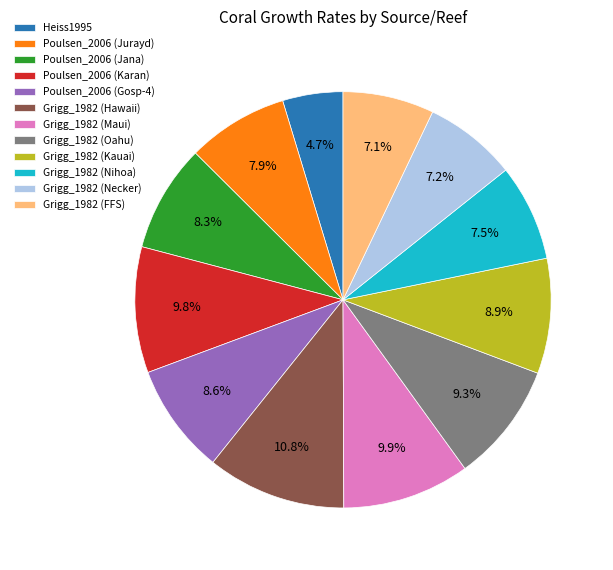

To the nearest percent, what is the combined percentage of Grigg_1982 (Hawaii) and Poulsen_2006 (Jana)?

19%